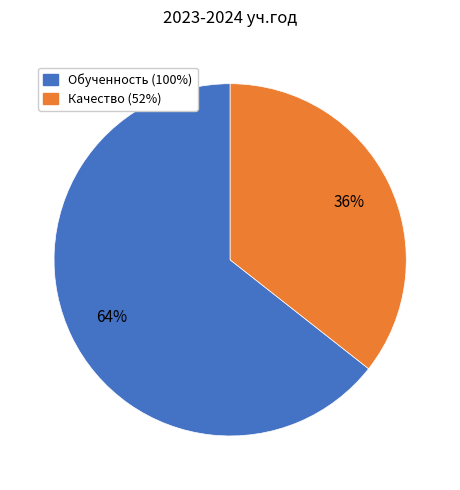

Is there a majority slice in this chart?

Yes